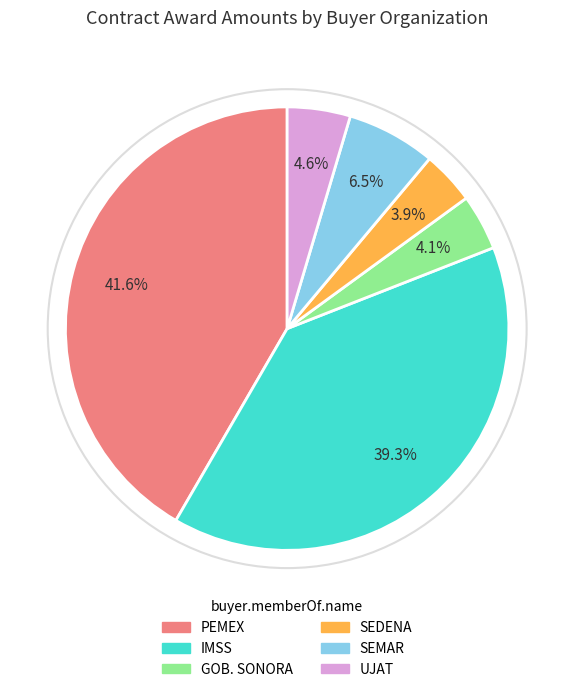

Is there any slice that represents more than half of the pie?

No